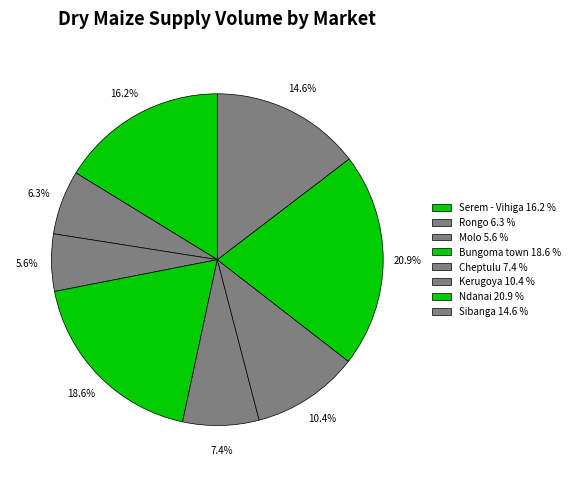

How much of the chart is everything except Bungoma town?

81.4%